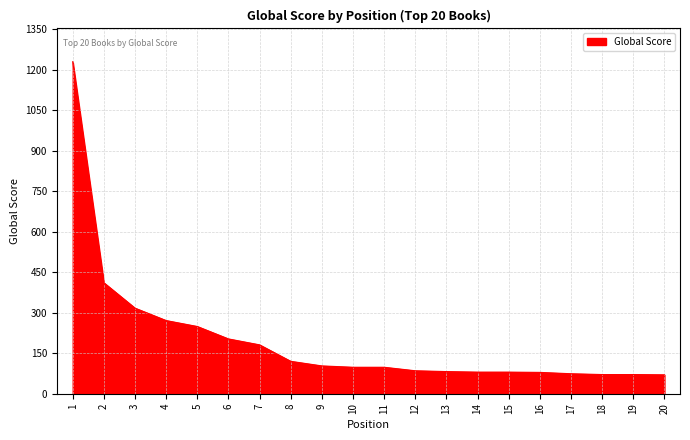

What is the minimum value shown in the chart?

70